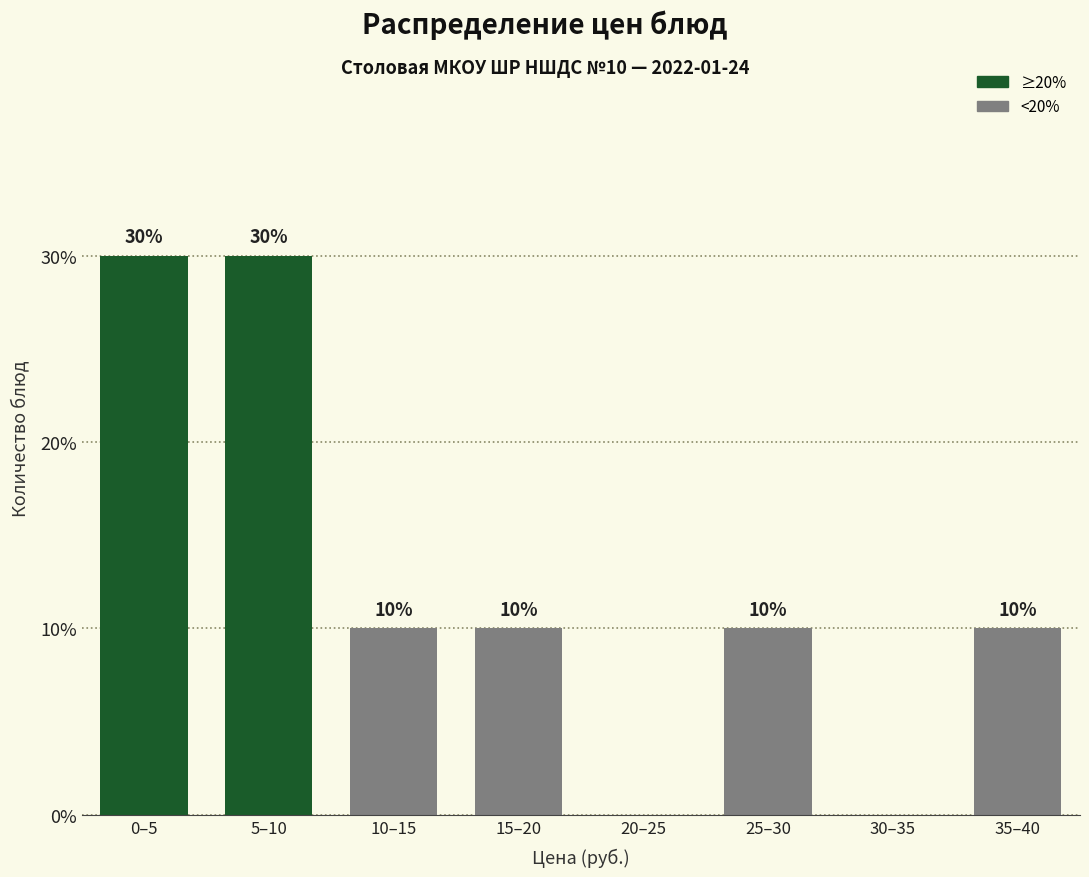

Reading right to left, list all the values displayed in this chart.

35–40=10	30–35=0	25–30=10	20–25=0	15–20=10	10–15=10	5–10=30	0–5=30